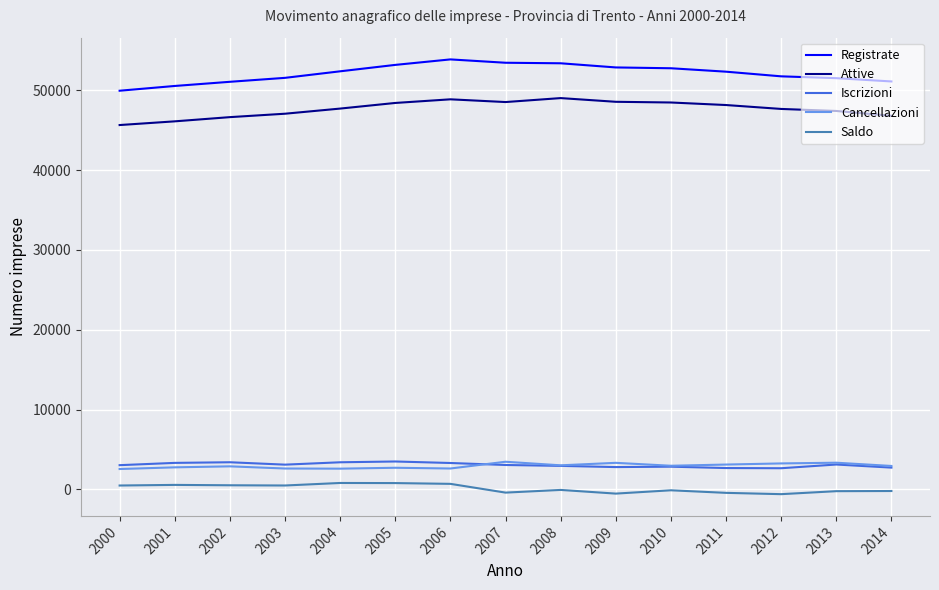

True or false: Attive and Registrate cross at least once.

False